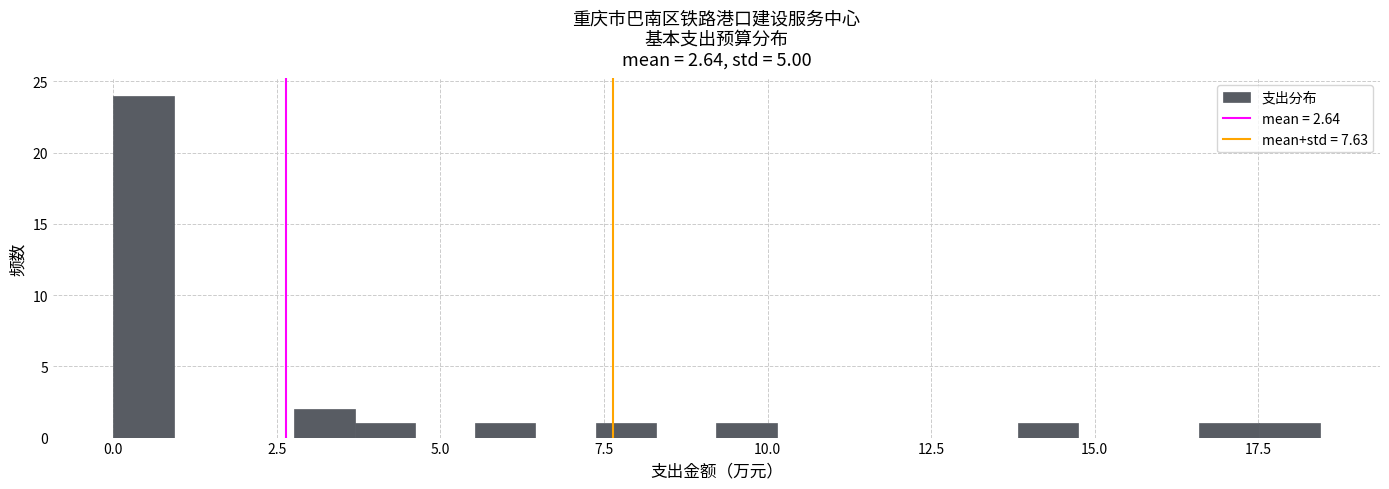

Around what value on the x-axis is the tallest bar? Give the approximate position of its centre, as read against the axis.

0.5